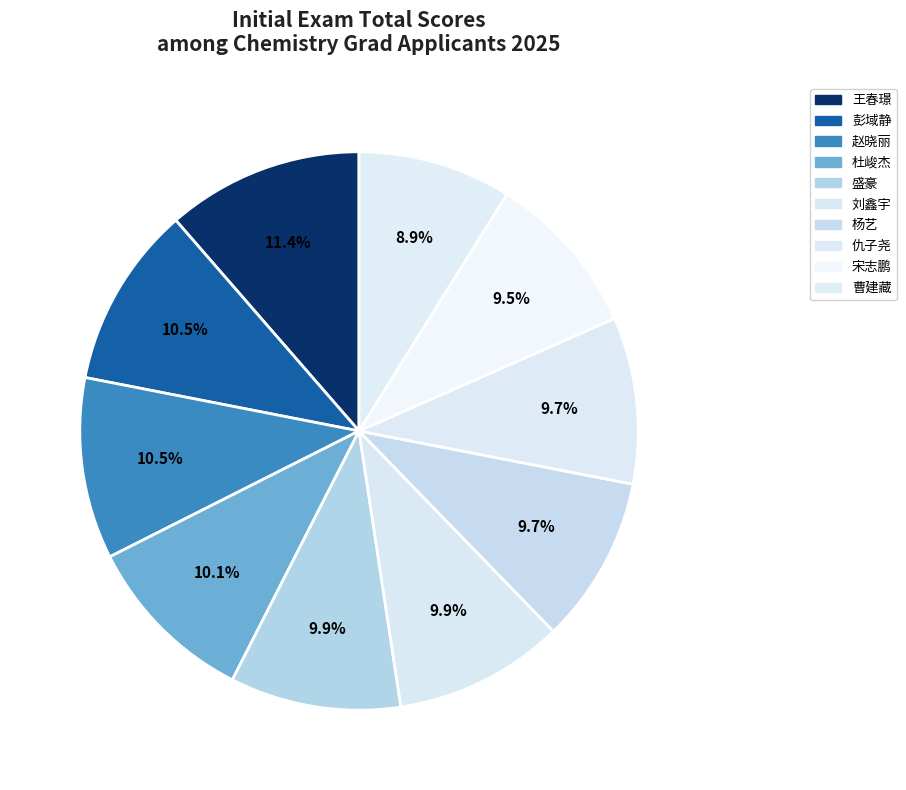

To the nearest percent, what is the difference between the largest and smallest slice percentages?

3%